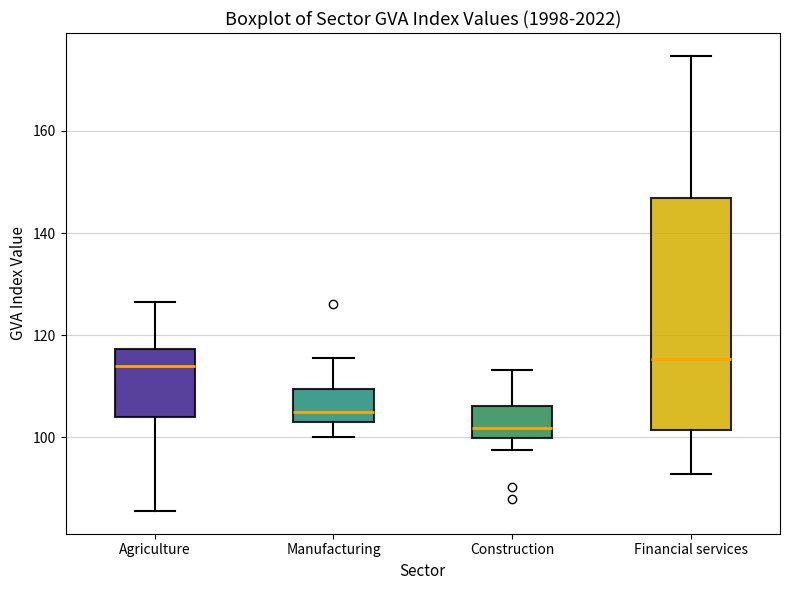

Where does the lower whisker of the box for Manufacturing end on the y-axis? The values are not printed on the chart, so give them approximately, as read against the axis.

100